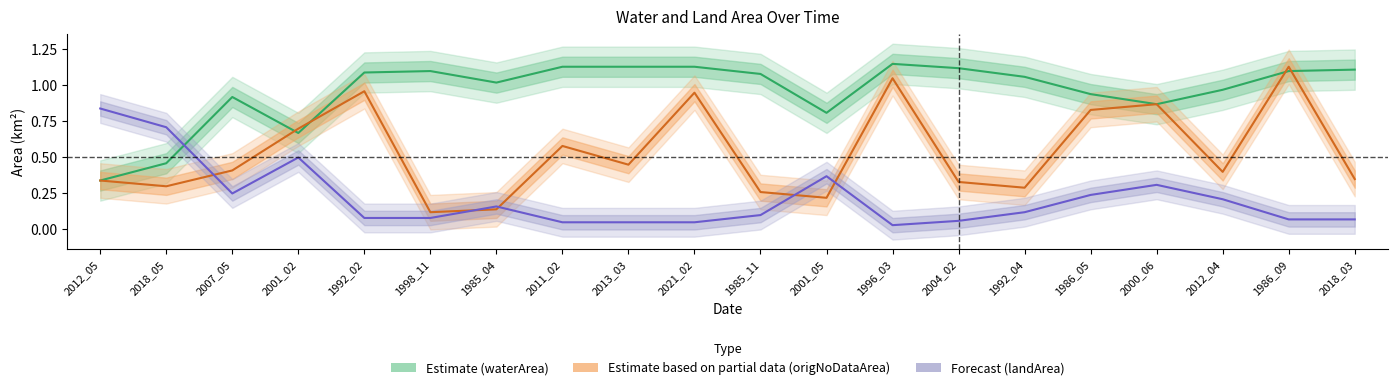

Is the value of landArea at 2018_03 greater than the value of origNoDataArea at 2001_02?

No